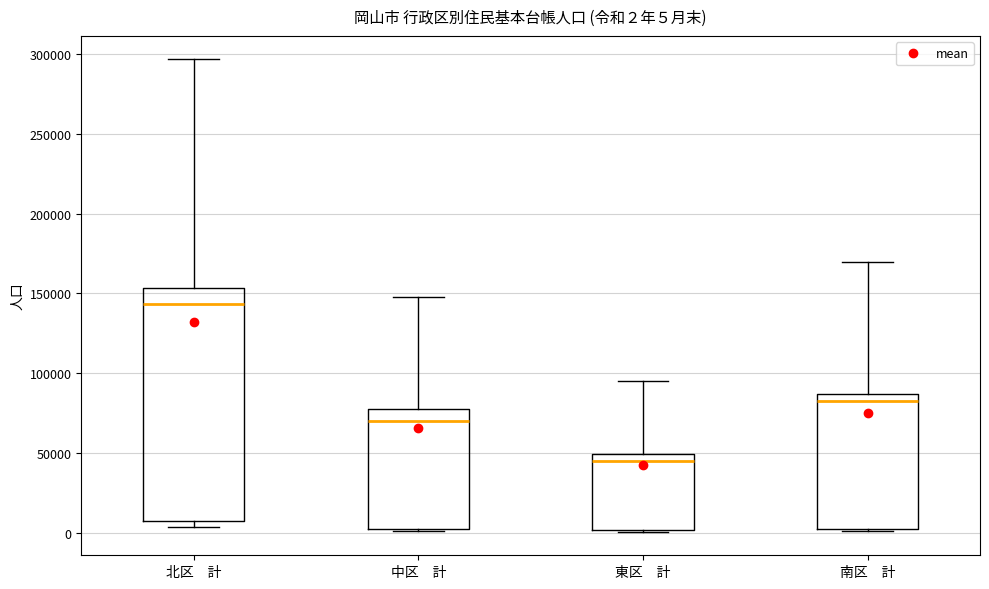

Which box has the highest median line?

北区 計